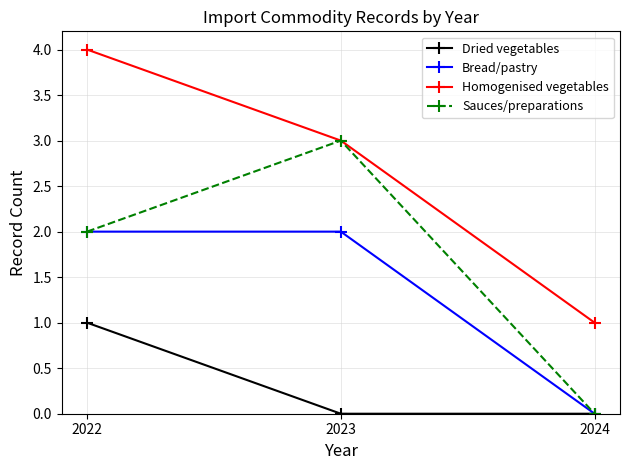

Between 2022 and 2024, which series saw the biggest shift?

Homogenised vegetables